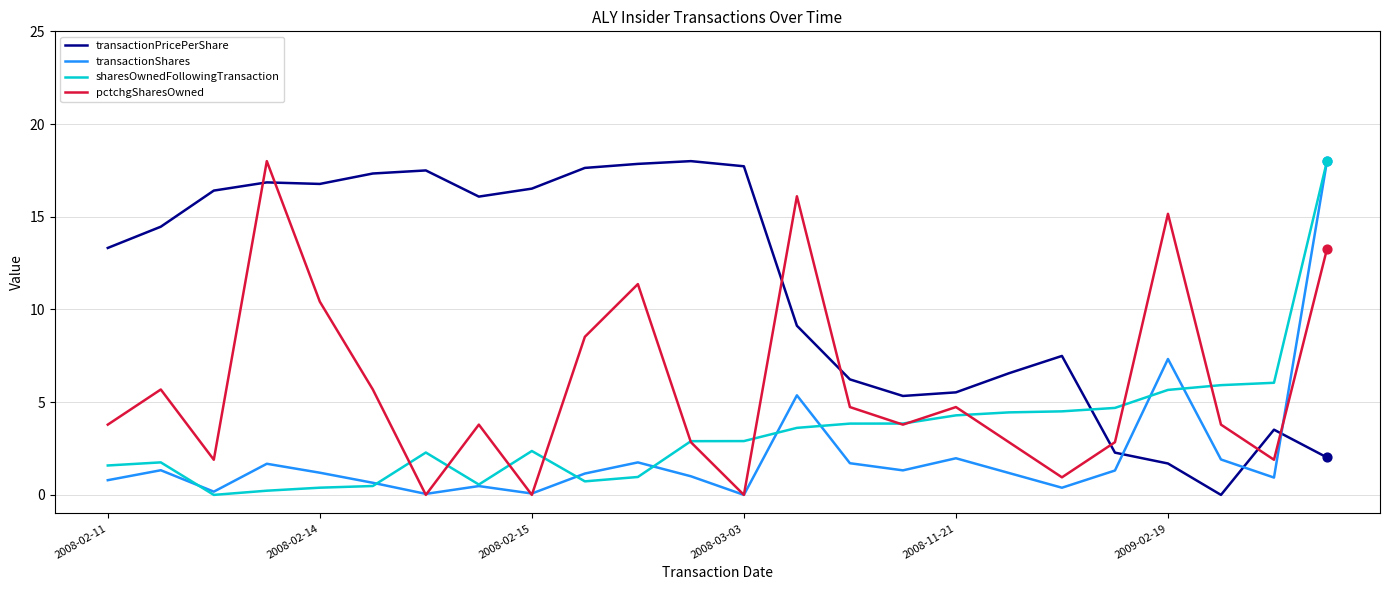

Which series has the largest total across all categories?

transactionPricePerShare